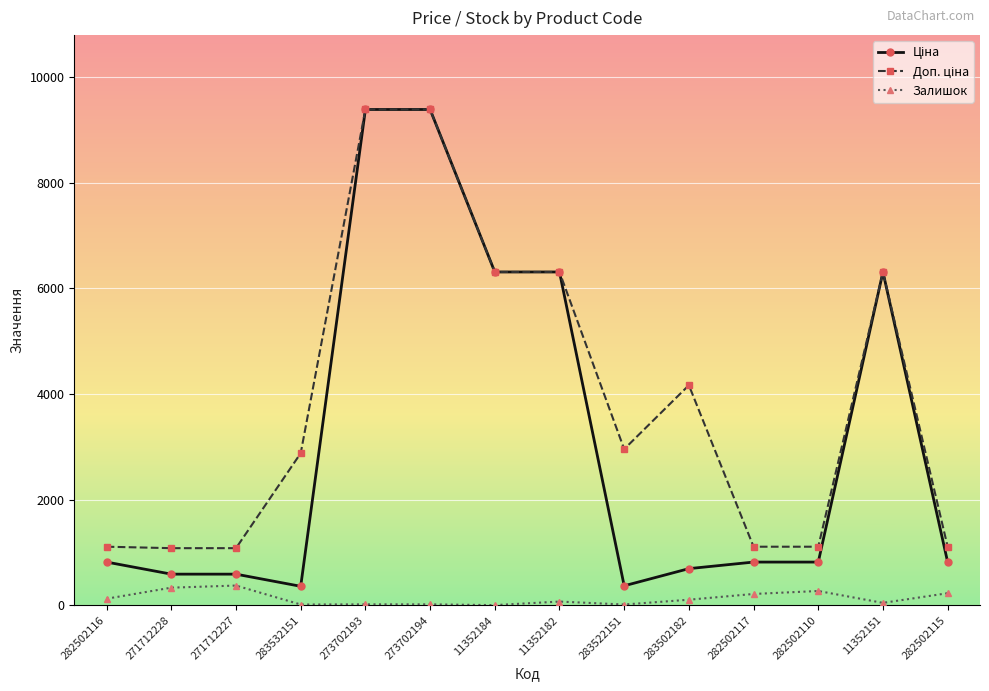

Count the number of categories in the chart.

14